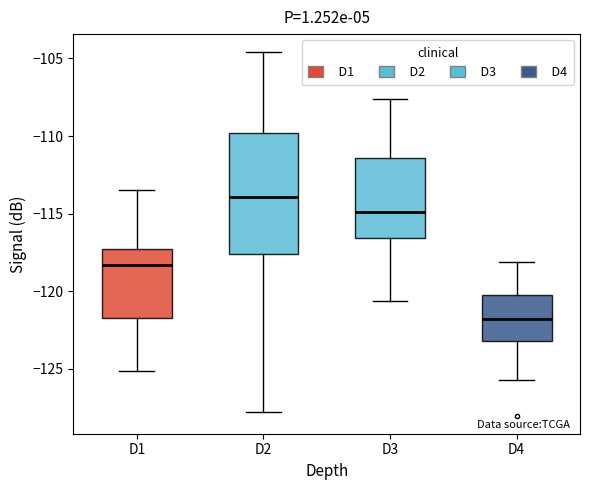

Reading left to right, transcribe this box plot: for each box, give where its median line is, the range the box spans, and where its two whiskers end, as read against the y-axis. The values are not printed on the chart, so give them approximately, as read against the axis.

D1: median -118.5, box -121.5 to -117.0, whiskers -125.0 to -113.5
D2: median -114.0, box -117.5 to -110.0, whiskers -128.0 to -104.5
D3: median -115.0, box -116.5 to -111.5, whiskers -120.5 to -107.5
D4: median -122.0, box -123.0 to -120.0, whiskers -125.5 to -118.0